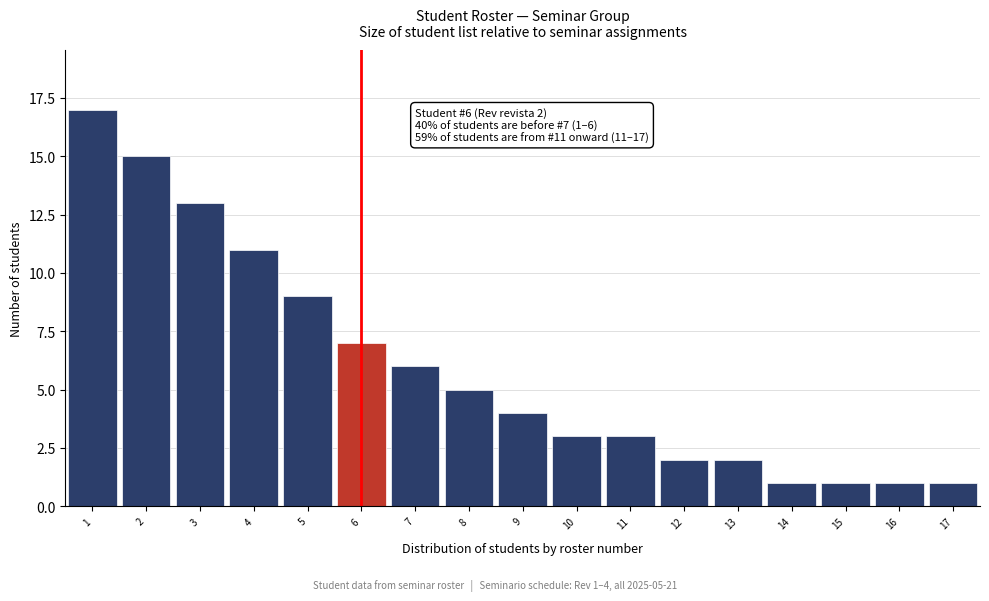

Reading left to right, what are all the values shown in this chart?

1=17	2=15	3=13	4=11	5=9	6=7	7=6	8=5	9=4	10=3	11=3	12=2	13=2	14=1	15=1	16=1	17=1